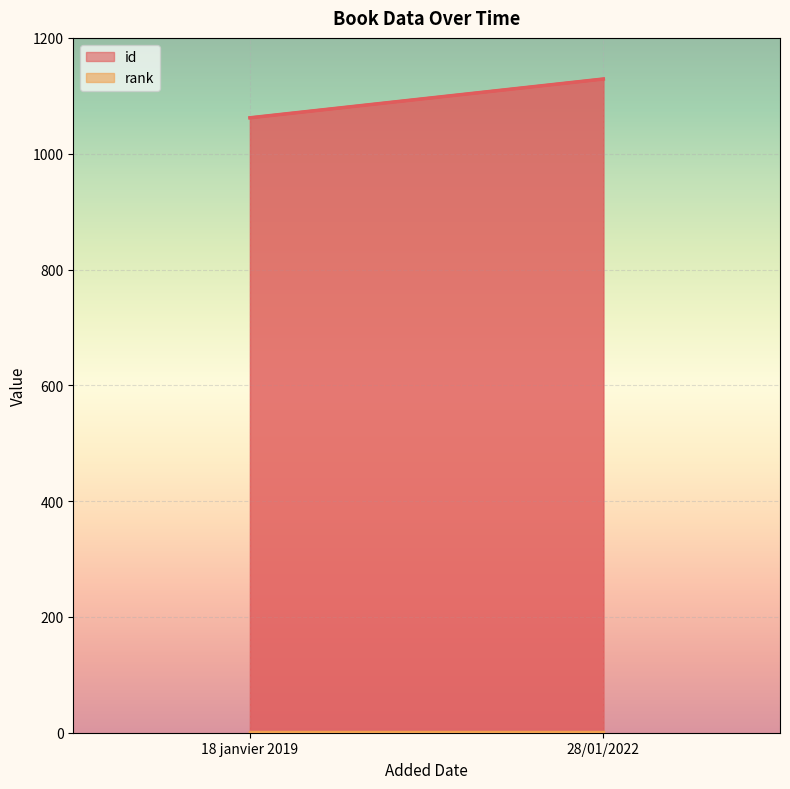

What is the highest value of the rank series?

1